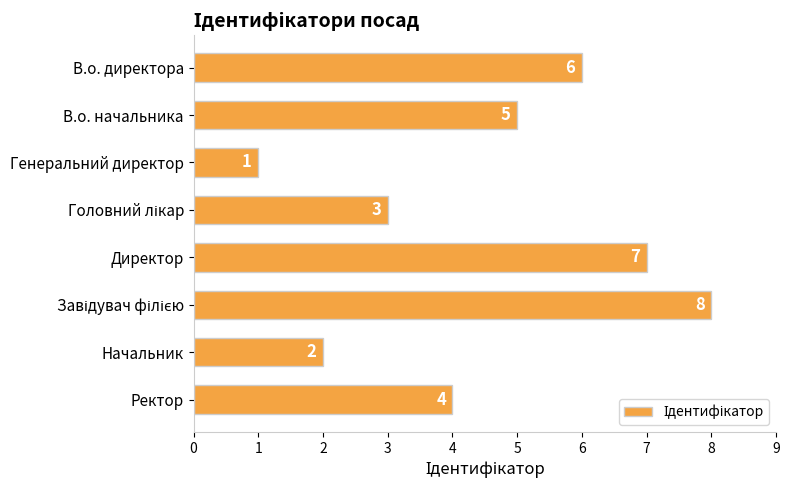

How many categories are shown in the chart?

8